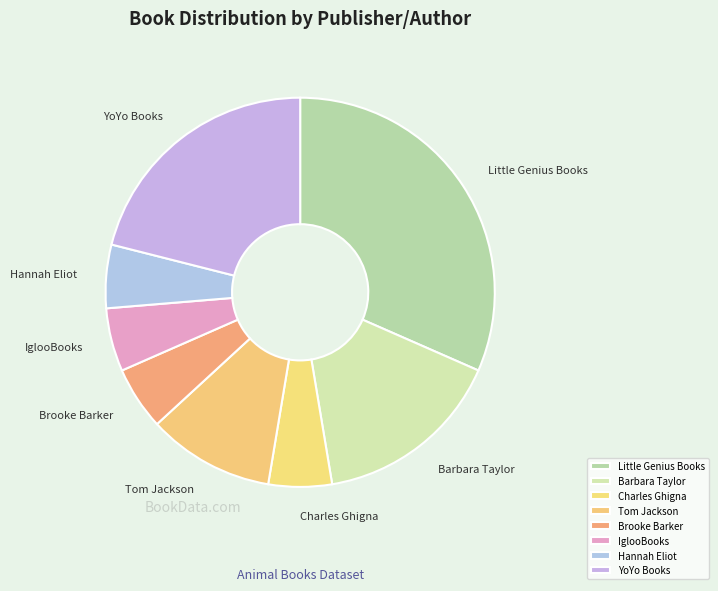

What is the largest slice in the pie chart?

Little Genius Books